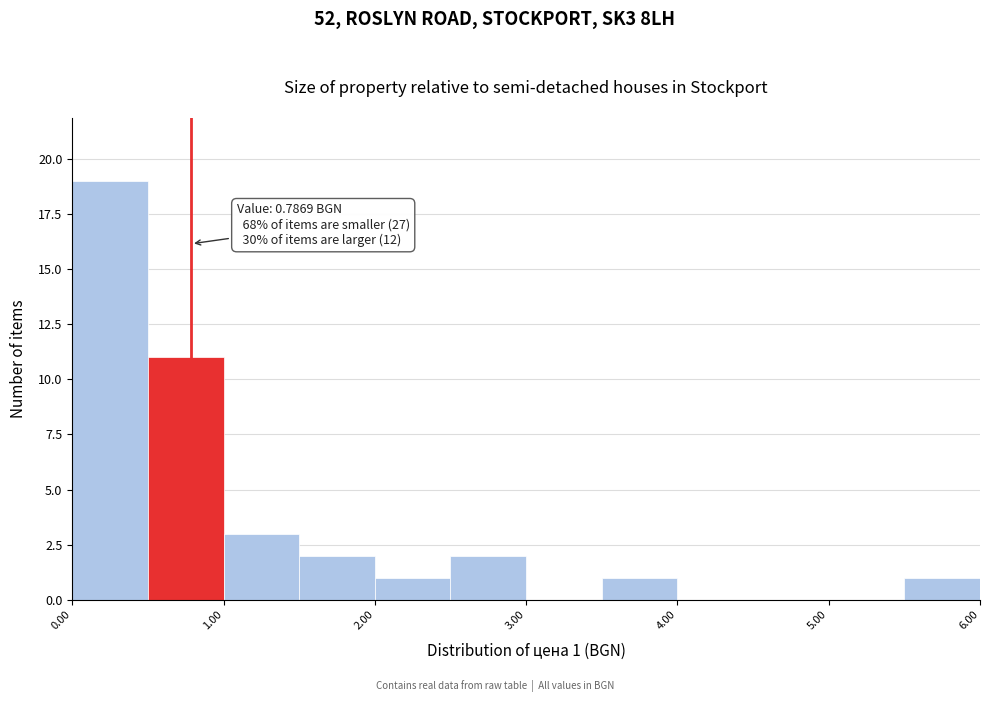

Which range on the x-axis has the tallest bar?

0.0 to 0.5